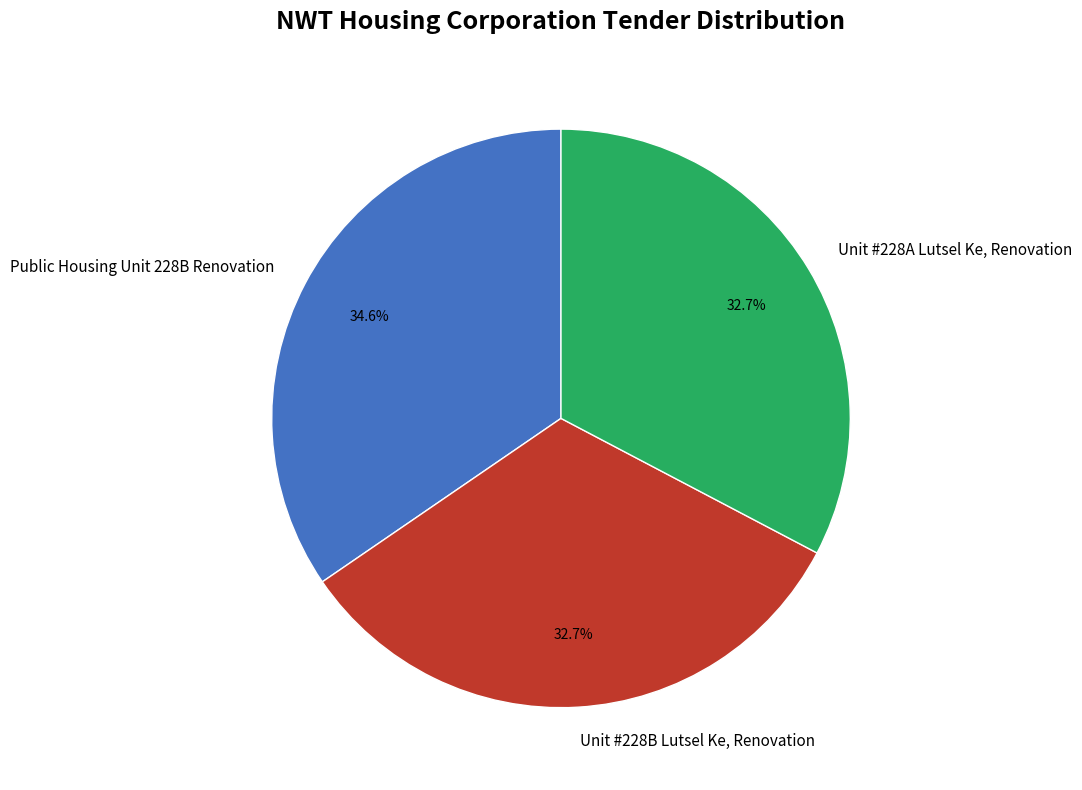

To the nearest percent, what is the combined percentage of Unit #228A Lutsel Ke, Renovation and Unit #228B Lutsel Ke, Renovation?

65%